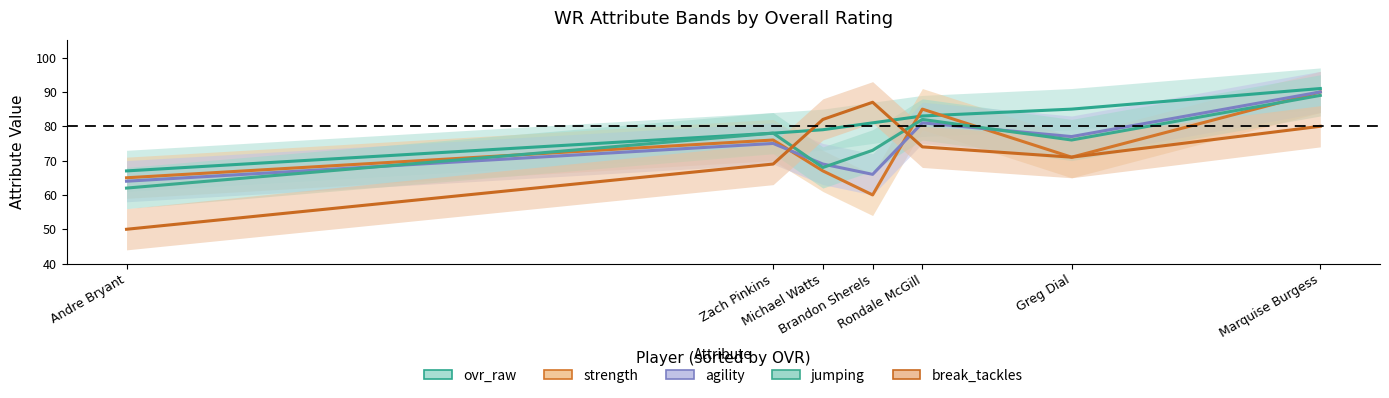

Reading left to right, transcribe all the data shown in this chart.

ovr_raw: 67	78	79	81	83	85	91
strength: 65	76	67	60	85	71	90
agility: 64	75	69	66	81	77	90
jumping: 62	78	68	73	82	76	89
break_tackles: 50	69	82	87	74	71	80